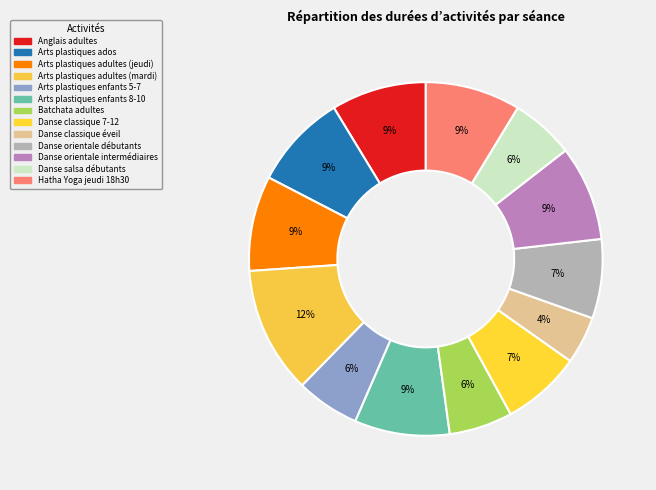

Does any single category account for the majority?

No